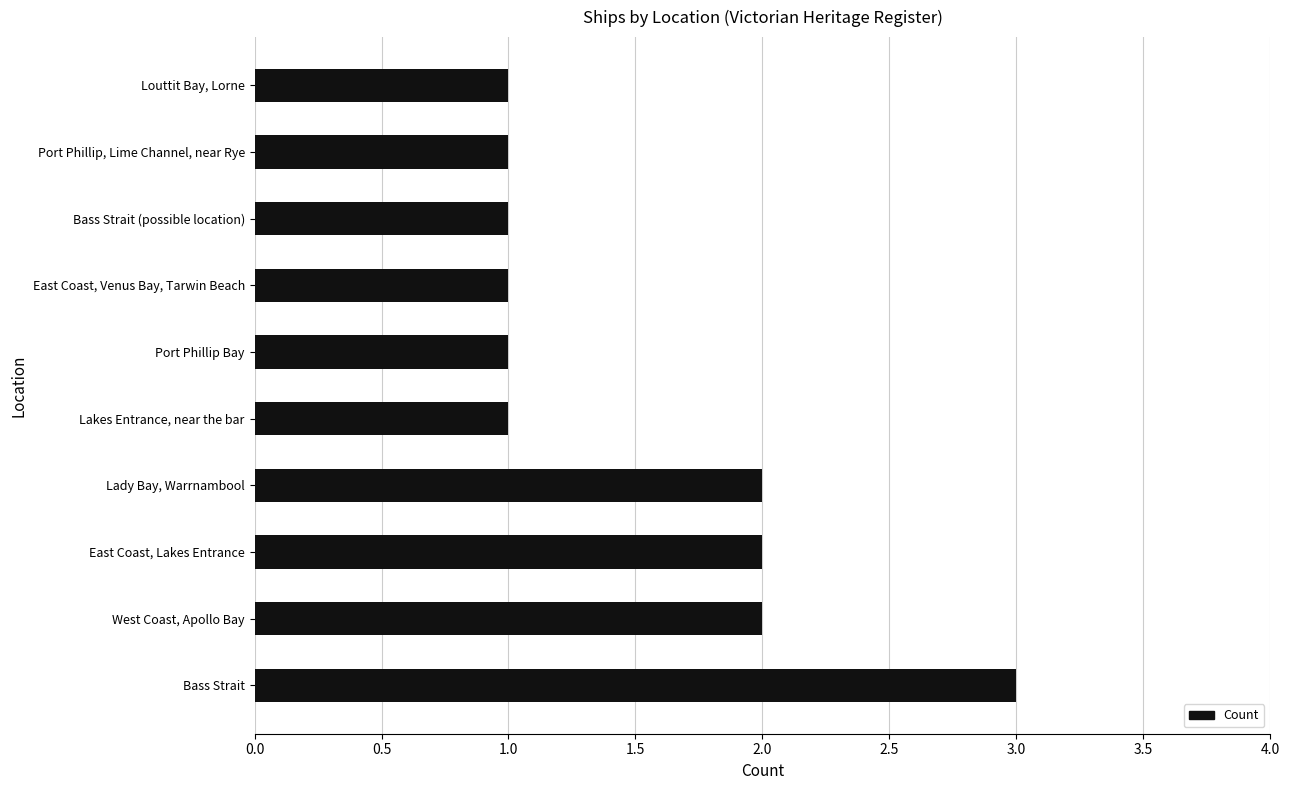

What is the sum of all values?

15